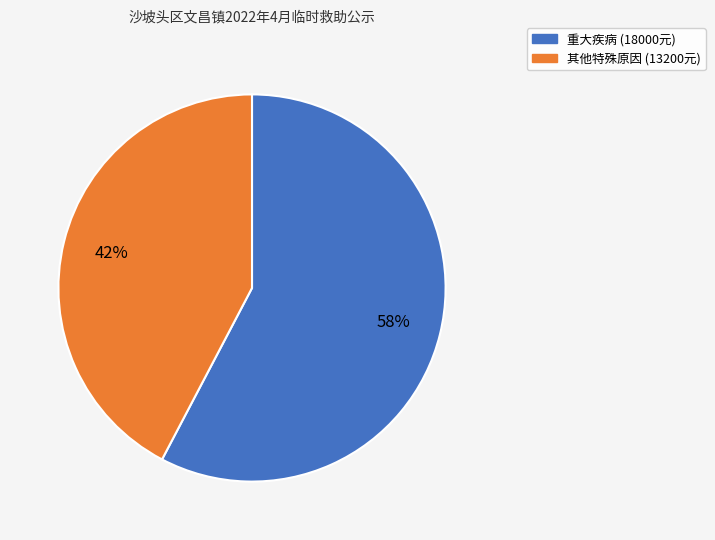

What percentage is the 重大疾病 slice, to the nearest percent?

58%